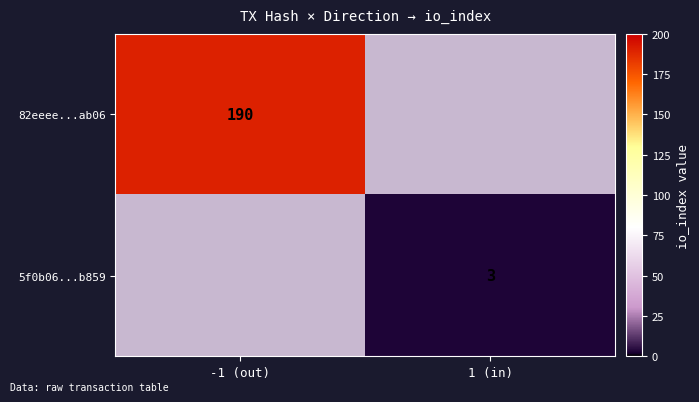

True or false: 5f0b06...b859 has a value of 3 at 1 (in).

True